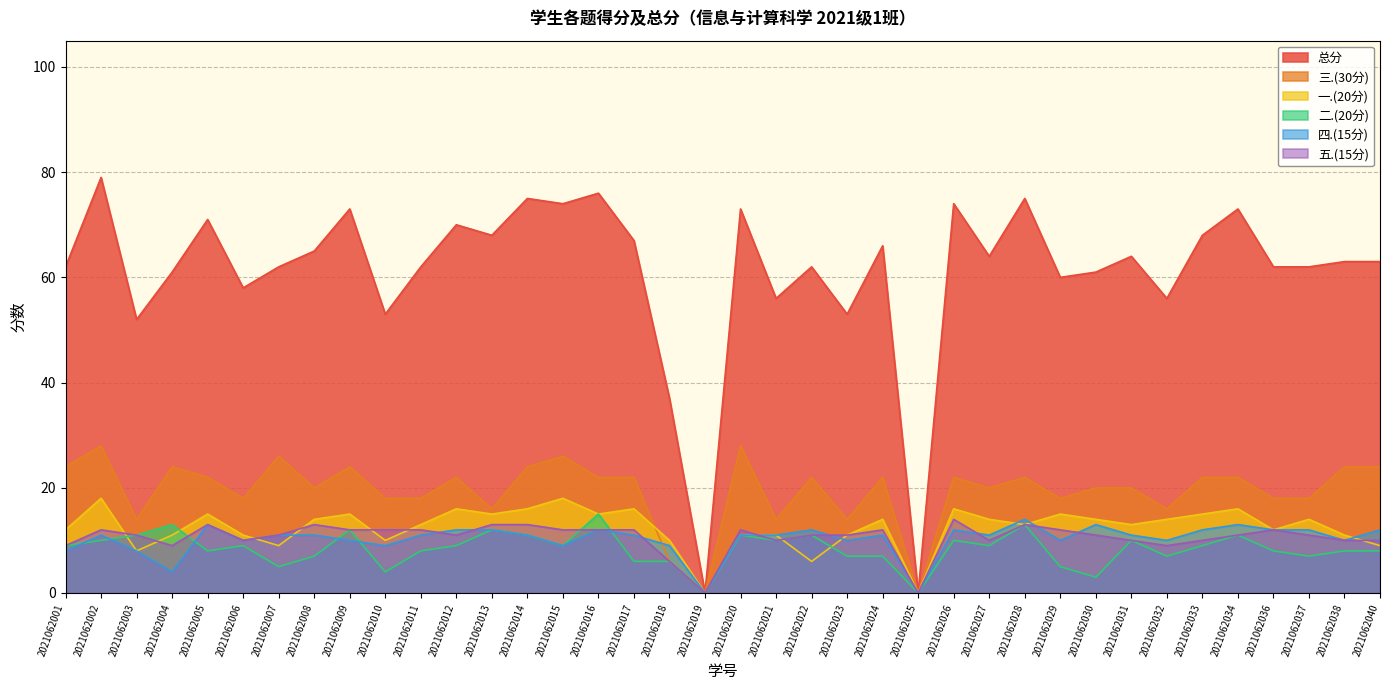

Reading left to right, what are all the values shown in this chart?

总分: 62	79	52	61	71	58	62	65	73	53	62	70	68	75	74	76	67	37	0	73	56	62	53	66	0	74	64	75	60	61	64	56	68	73	62	62	63	63
一.(20分): 12	18	8	11	15	11	9	14	15	10	13	16	15	16	18	15	16	10	0	11	11	6	11	14	0	16	14	13	15	14	13	14	15	16	12	14	11	9
二.(20分): 9	10	11	13	8	9	5	7	12	4	8	9	12	11	9	15	6	6	0	11	10	11	7	7	0	10	9	13	5	3	10	7	9	11	8	7	8	8
三.(30分): 24	28	14	24	22	18	26	20	24	18	18	22	16	24	26	22	22	6	0	28	14	22	14	22	0	22	20	22	18	20	20	16	22	22	18	18	24	24
四.(15分): 8	11	8	4	13	10	11	11	10	9	11	12	12	11	9	12	11	9	0	11	11	12	10	11	0	12	11	14	10	13	11	10	12	13	12	12	10	12
五.(15分): 9	12	11	9	13	10	11	13	12	12	12	11	13	13	12	12	12	6	0	12	10	11	11	12	0	14	10	13	12	11	10	9	10	11	12	11	10	10